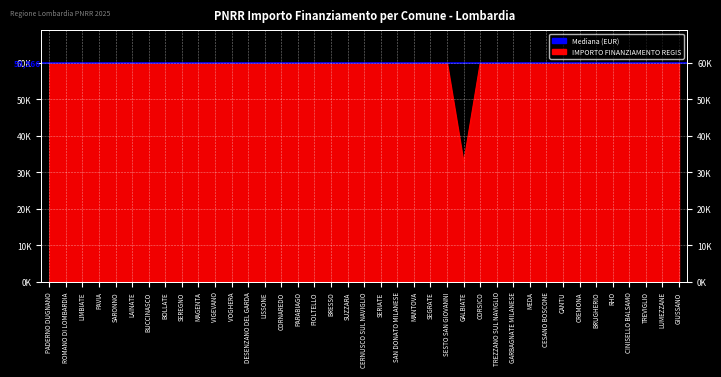

Reading left to right, what are all the values shown in this chart?

59966	59966	59966	59966	59966	59966	59966	59966	59966	59966	59966	59966	59966	59966	59966	59966	59966	59966	59966	59966	59966	59966	59966	59966	59966	32589	59966	59966	59966	59966	59966	59966	59966	59966	59966	59966	59966	59966	59966